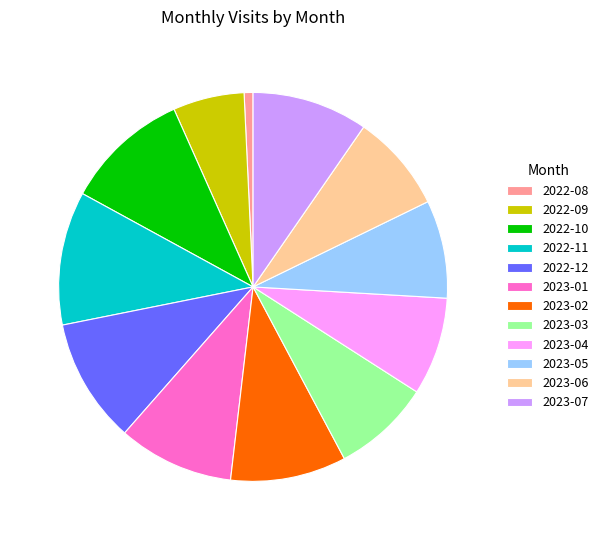

Combined, do 2023-07 and 2023-06 account for over 50%?

No